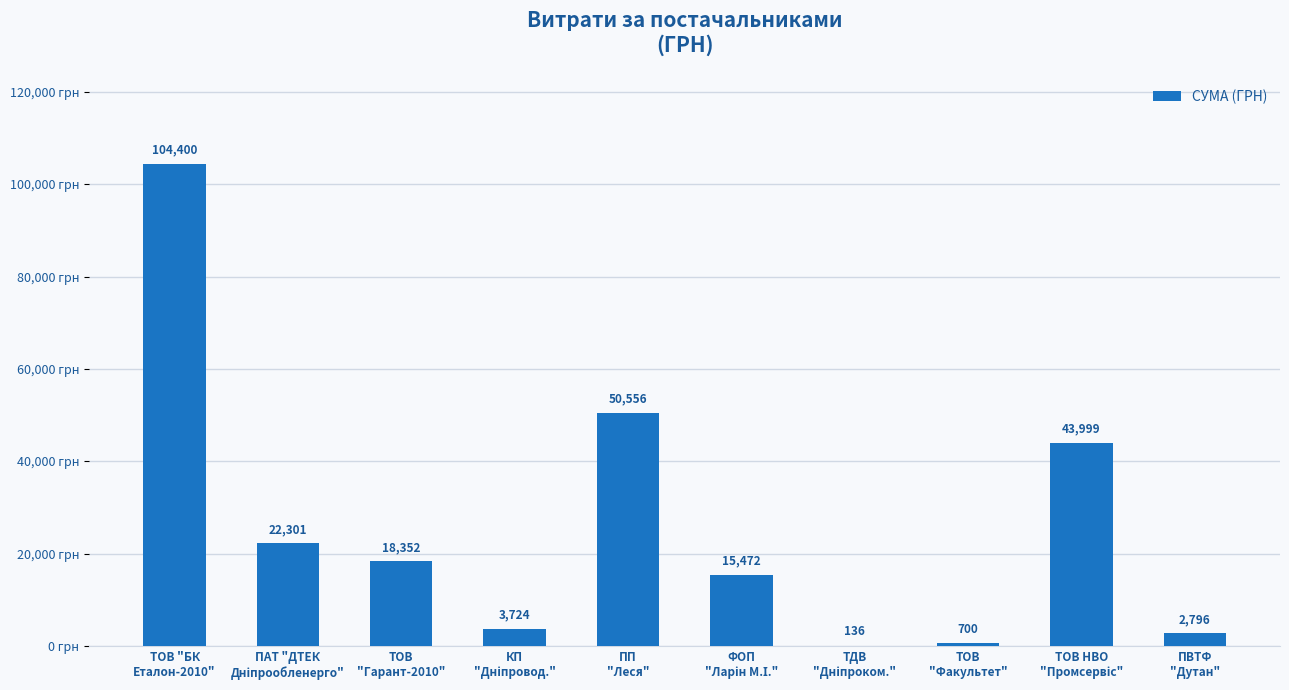

What is the greatest value displayed?

104400.0